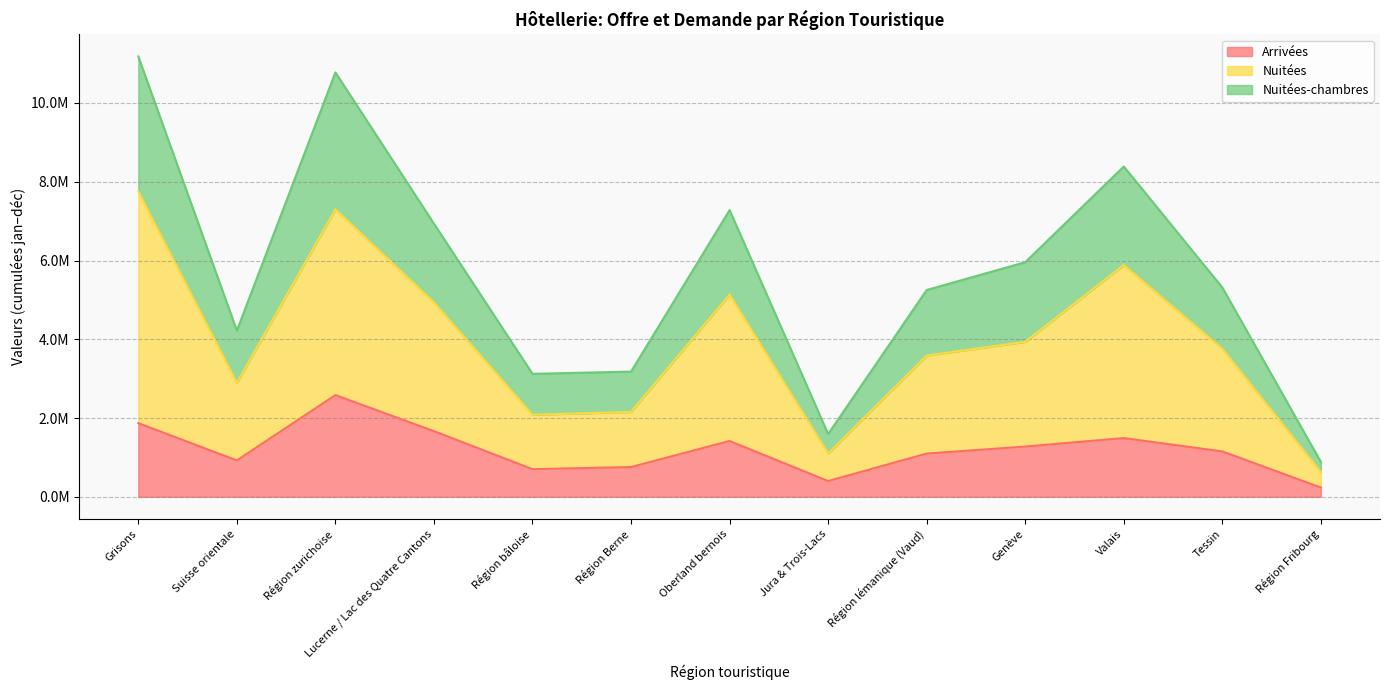

What position from the left is Région bâloise?

5